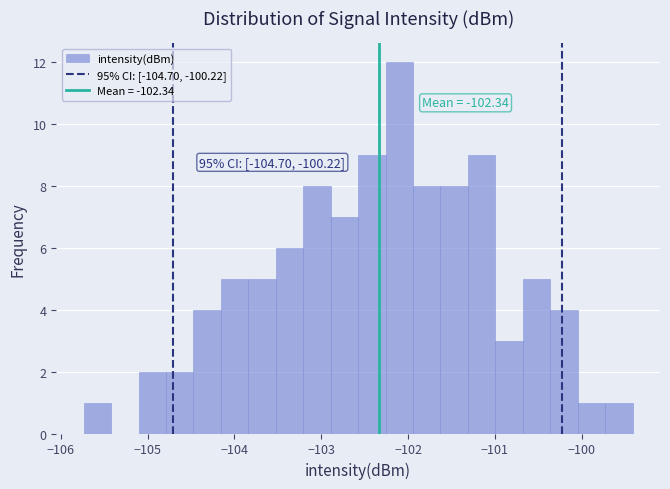

Around what value on the x-axis is the tallest bar? Give the approximate position of its centre, as read against the axis.

-102.1